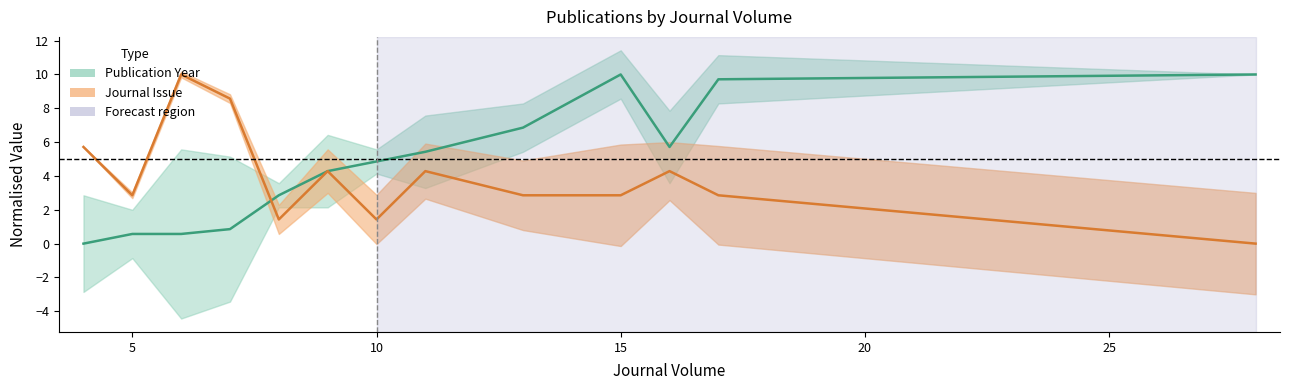

Reading left to right, what are all the values shown in this chart?

Publication Year: 4=0.0	5=0.6	6=0.6	7=0.9	8=2.9	9=4.3	10=4.9	11=5.4	13=6.9	15=10.0	16=5.7	17=9.7	28=10.0
Journal Issue: 4=5.7	5=2.9	6=10.0	7=8.6	8=1.4	9=4.3	10=1.4	11=4.3	13=2.9	15=2.9	16=4.3	17=2.9	28=0.0